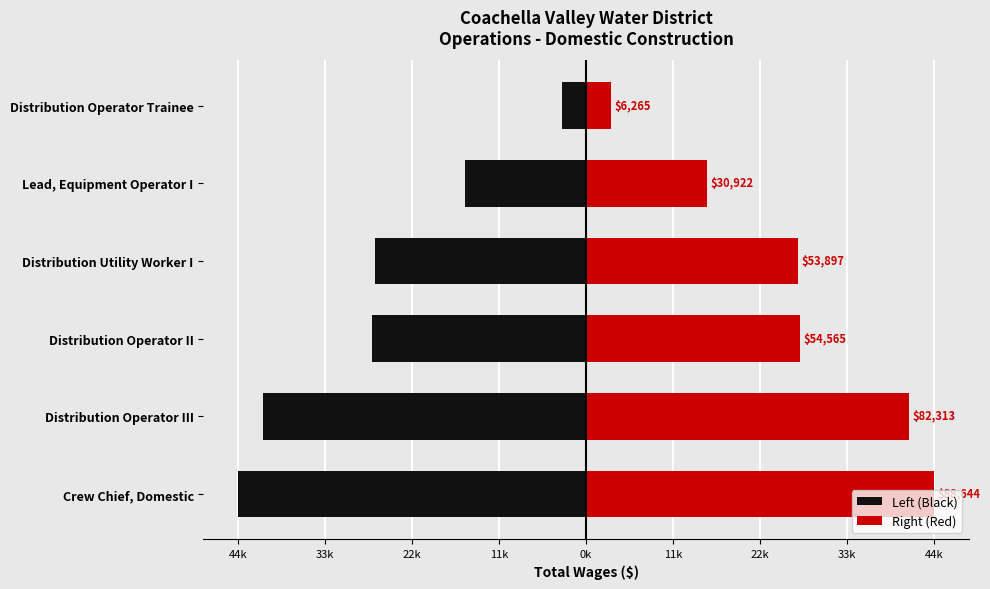

Count the number of data series in this chart.

2